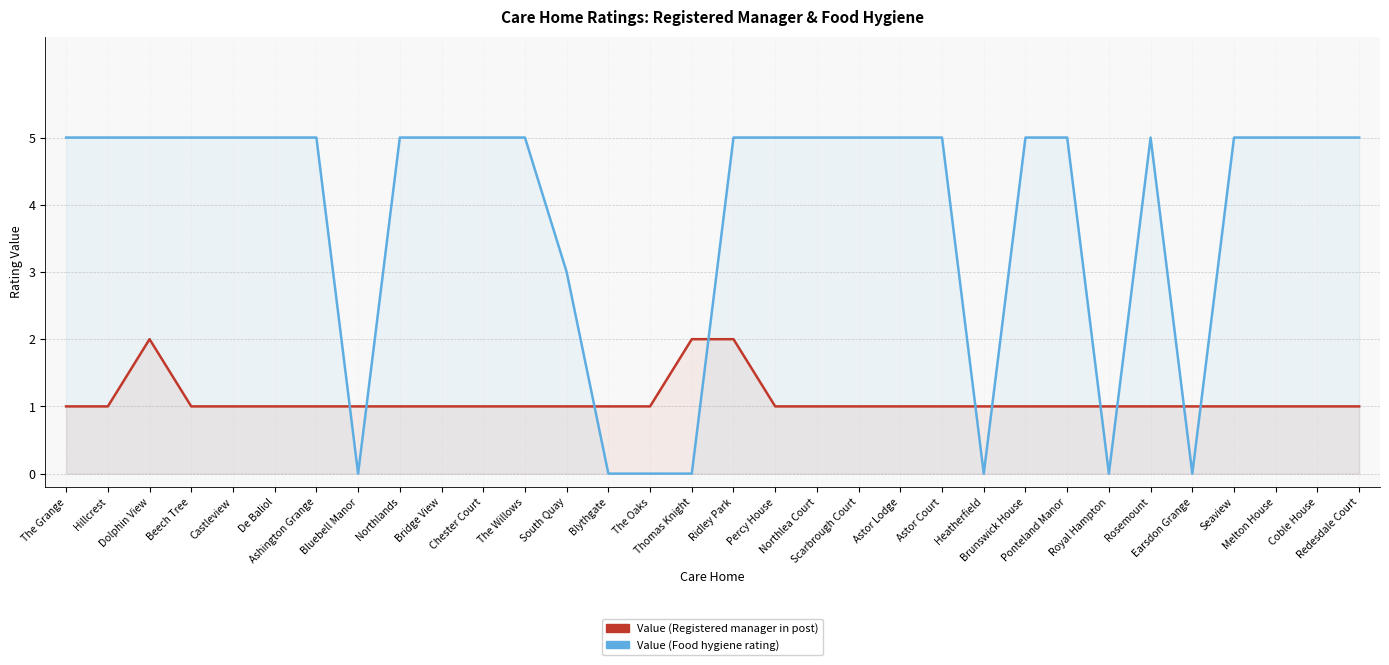

At which category is the sum across all series the highest?

Dolphin View